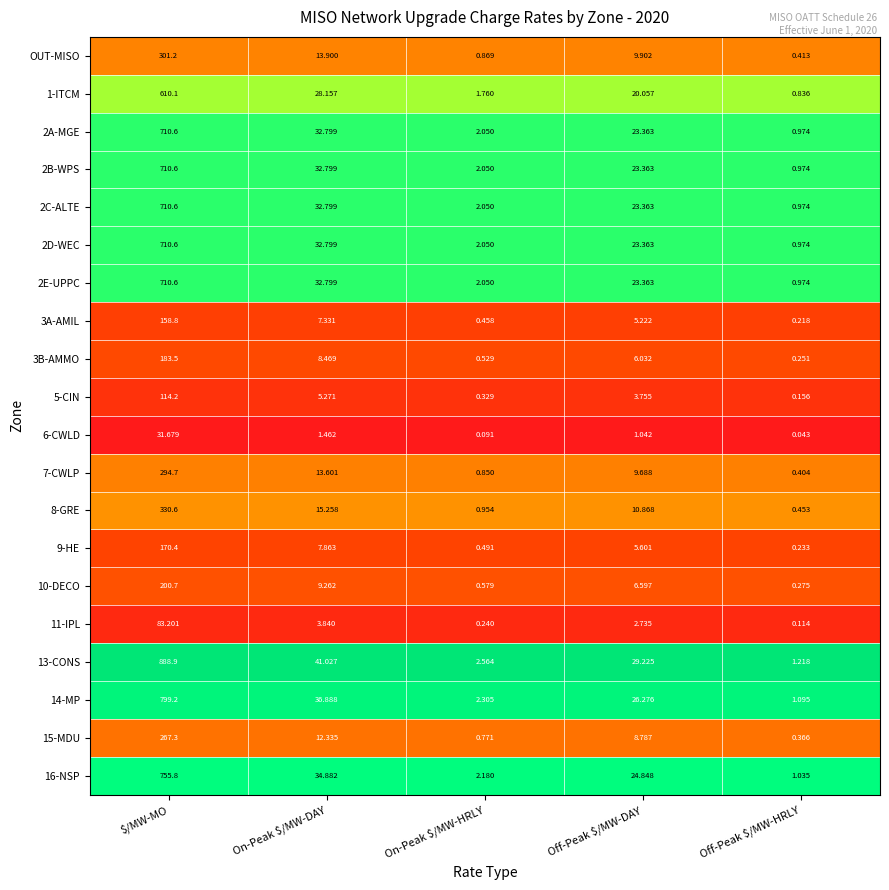

Which series has the largest total across all categories?

13-CONS